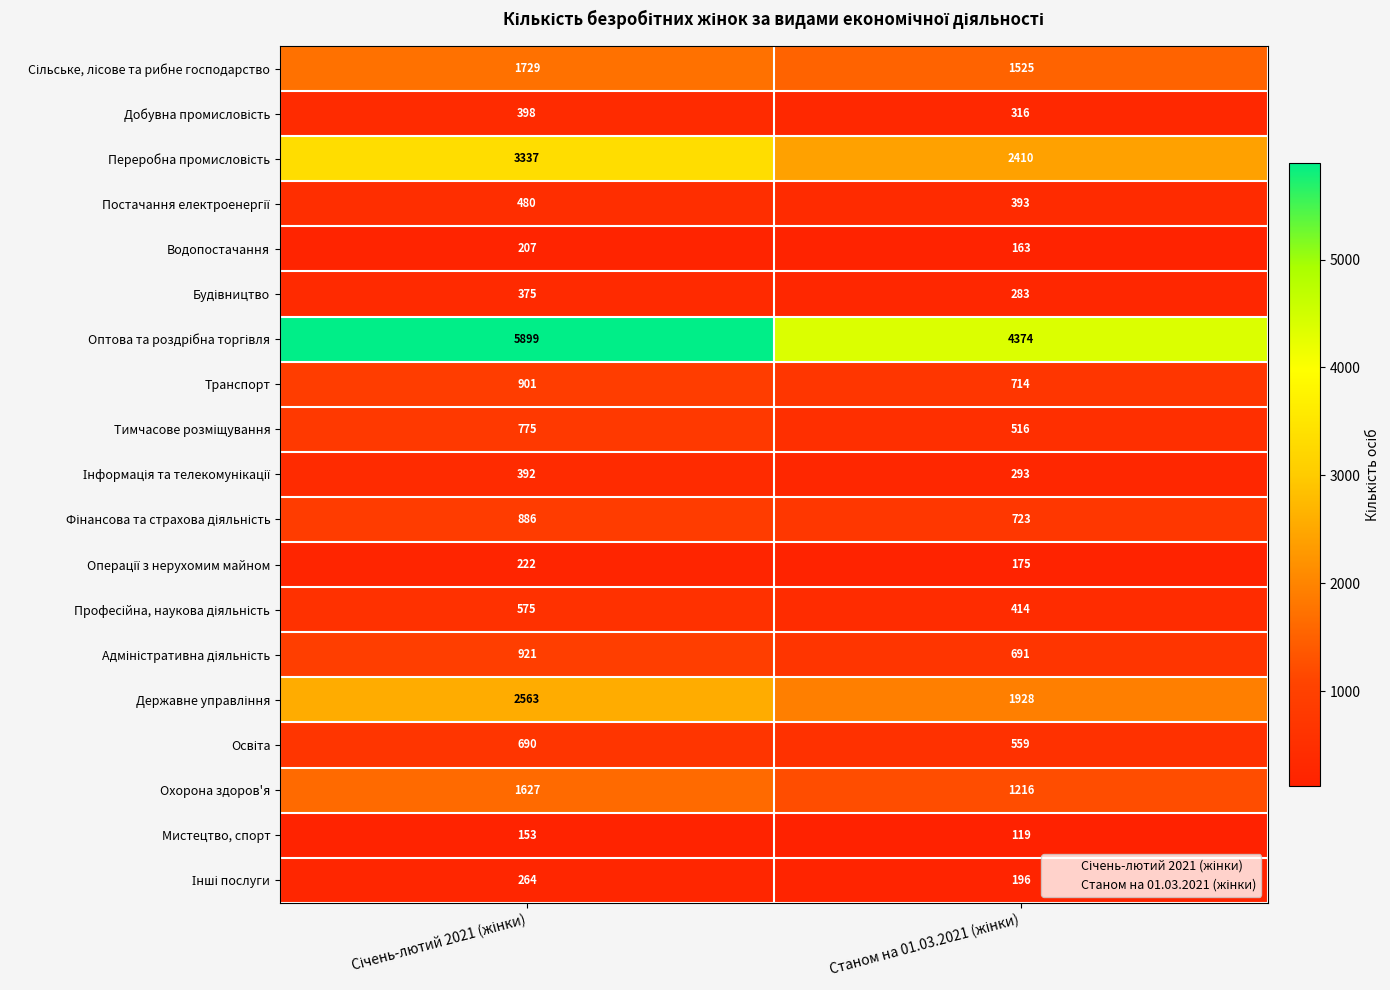

What is the maximum value shown in the chart?

5899